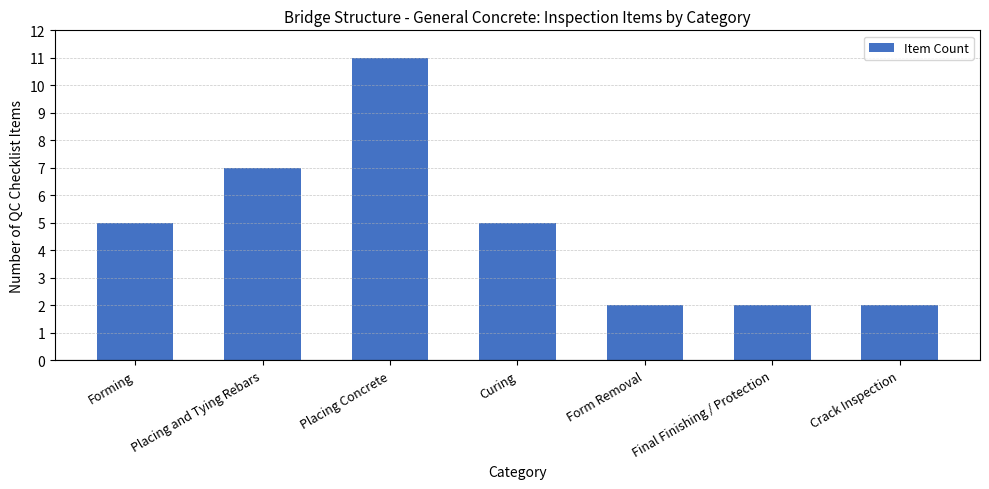

What value does the data have at Curing?

5